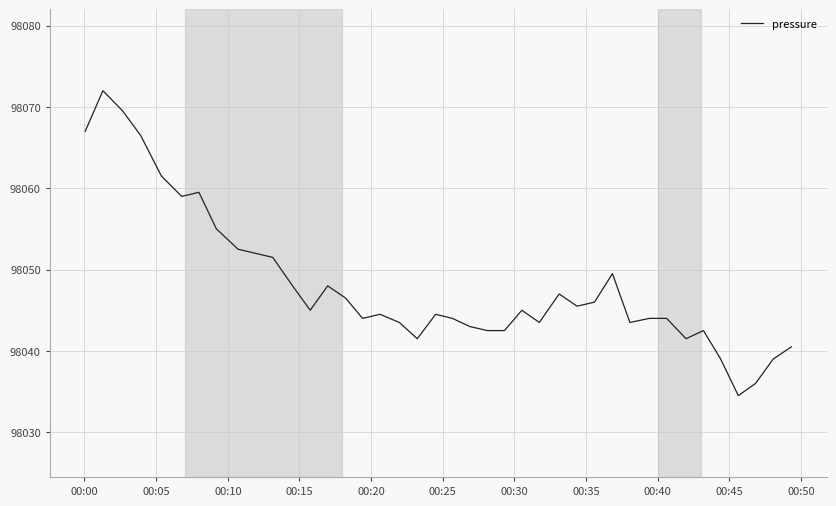

What is the maximum value shown in the chart?

98072.0